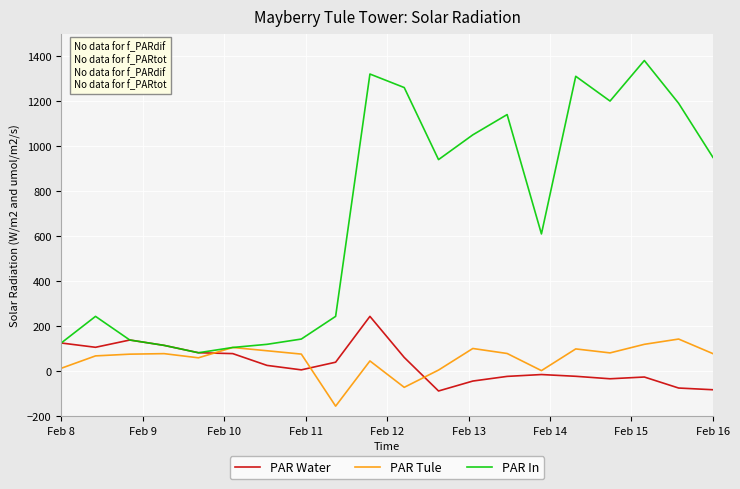

Rank the series by their maximum value, from highest to lowest.

PAR In, PAR Water, PAR Tule